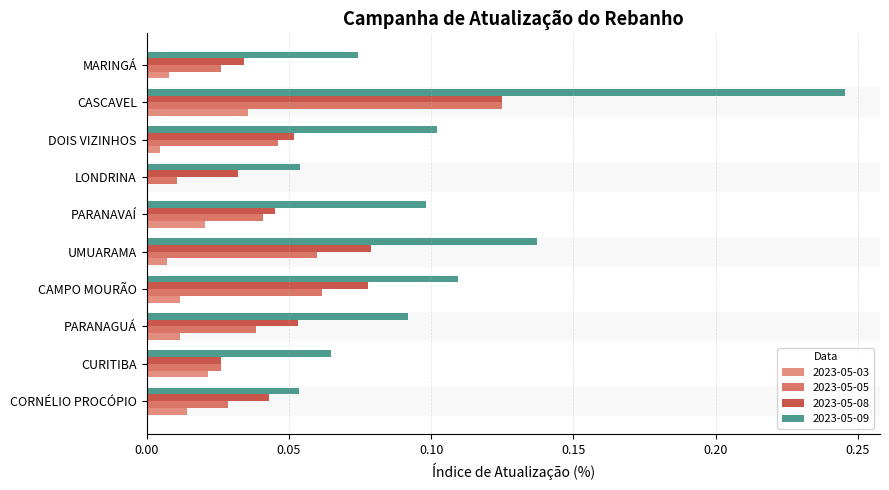

What is the sum of all 2023-05-08 values?

0.6